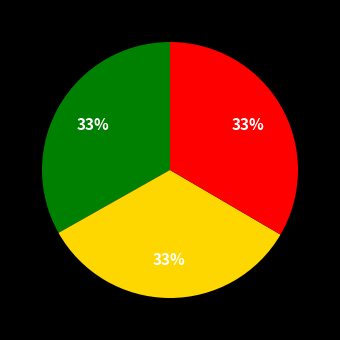

Does any single category account for the majority?

No